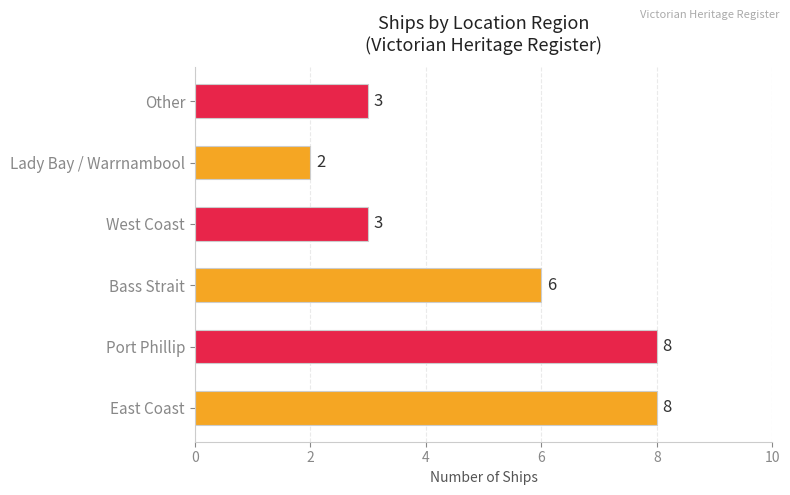

What is the change in value from Port Phillip to West Coast?

-5